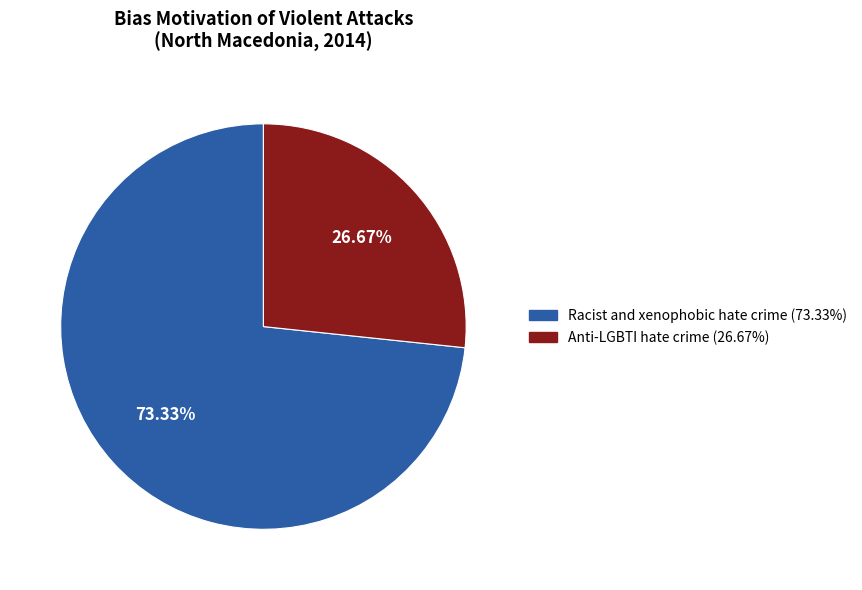

True or false: Anti-LGBTI hate crime accounts for 13% of the total.

False